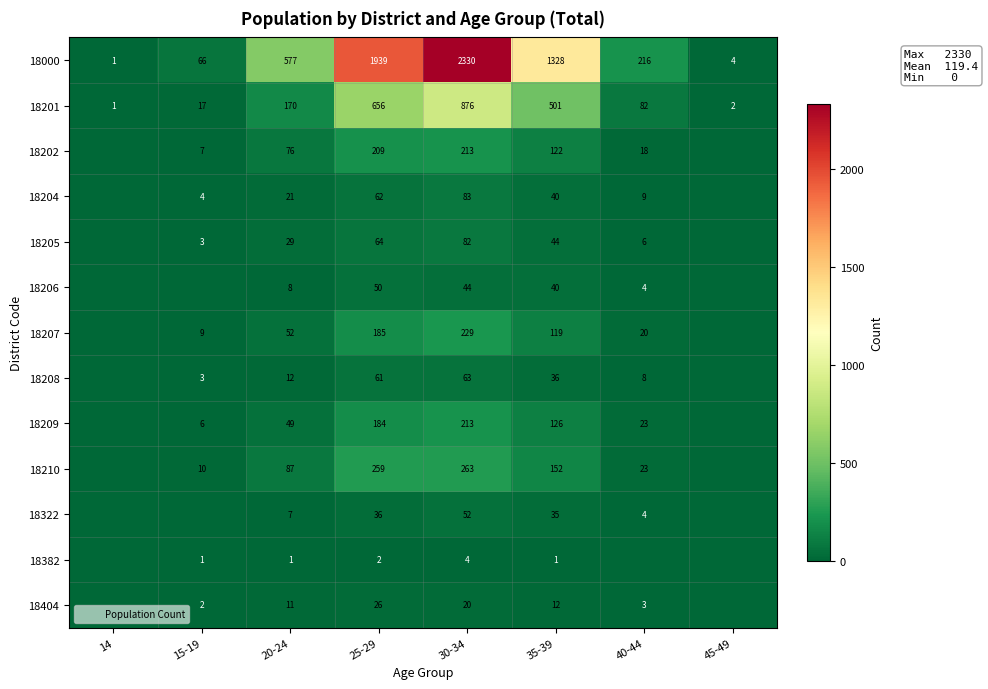

What is the difference between the second highest and minimum values in the 18204 series?

62